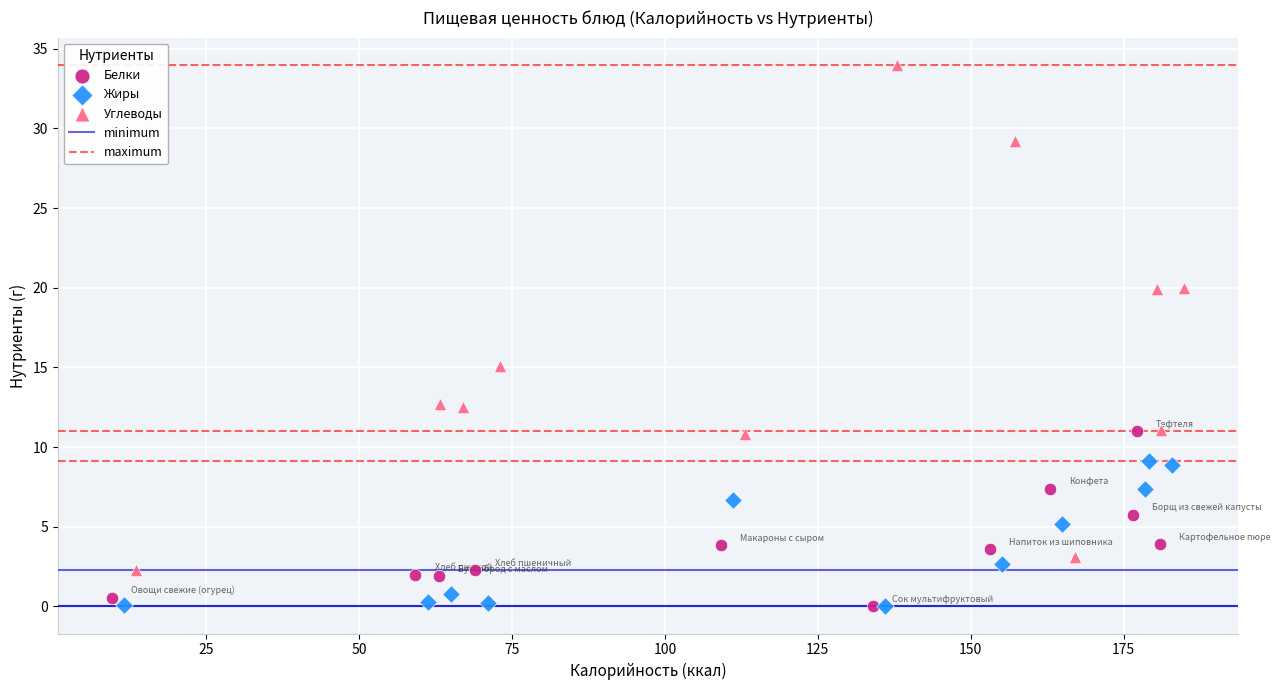

Which series has the largest Y range (max minus min)?

Углеводы